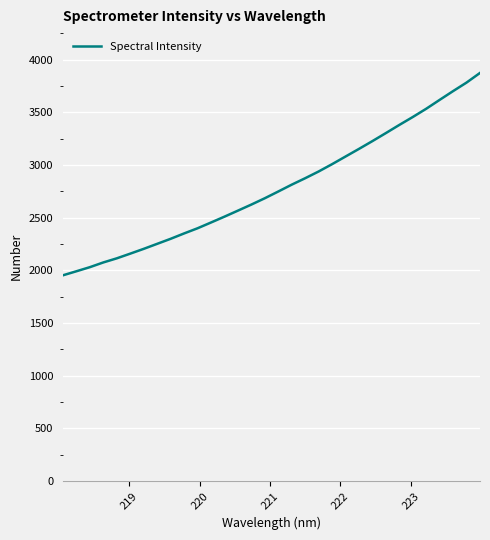

How many series are shown in this chart?

1